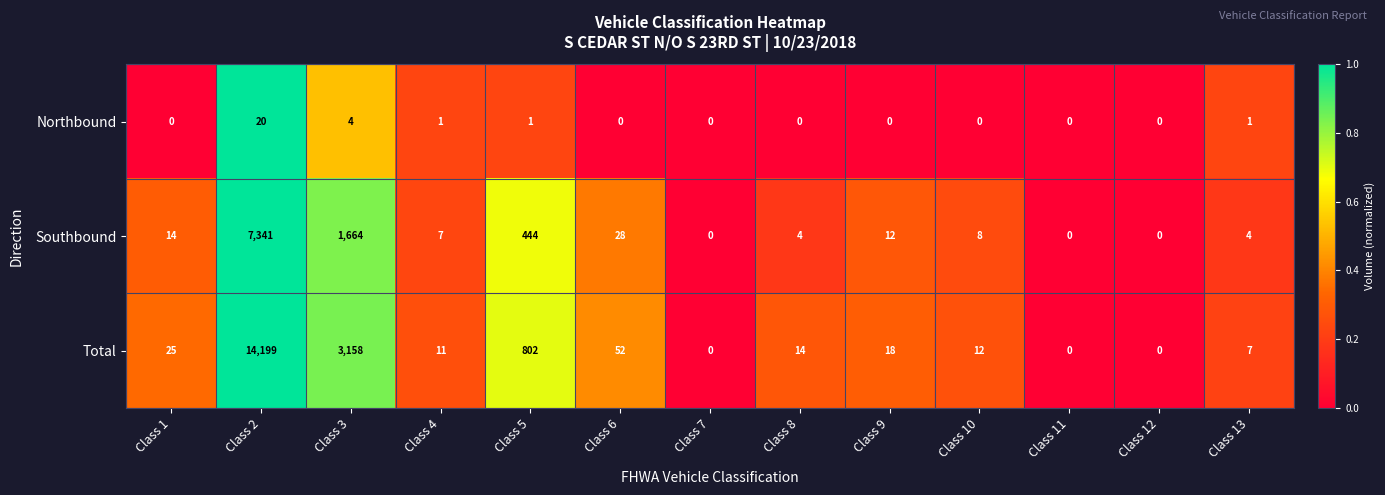

Rank the series by their maximum value, from highest to lowest.

Total, Southbound, Northbound